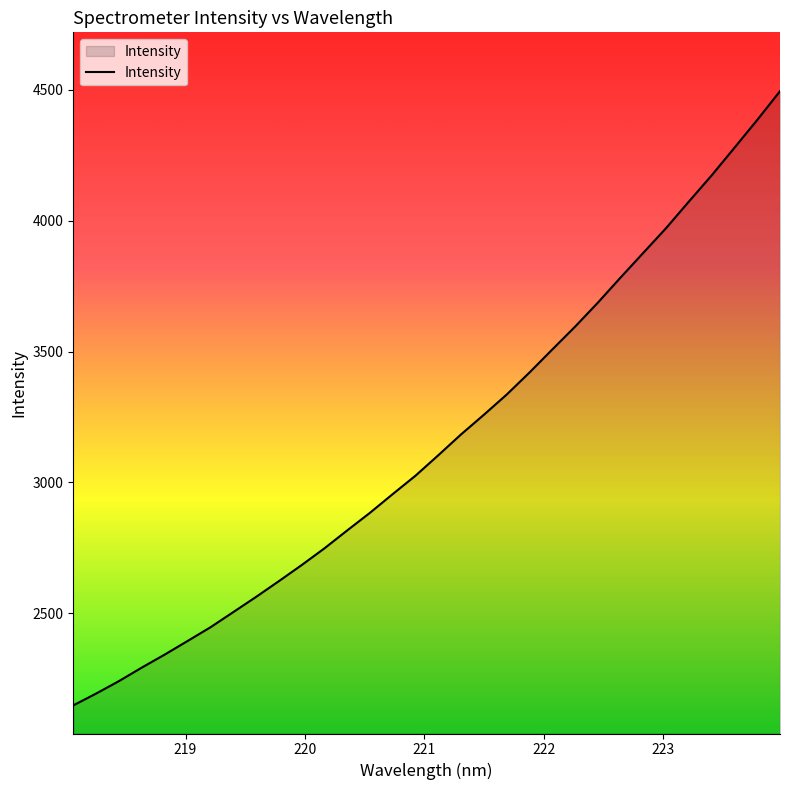

What is the smallest value displayed?

2148.7